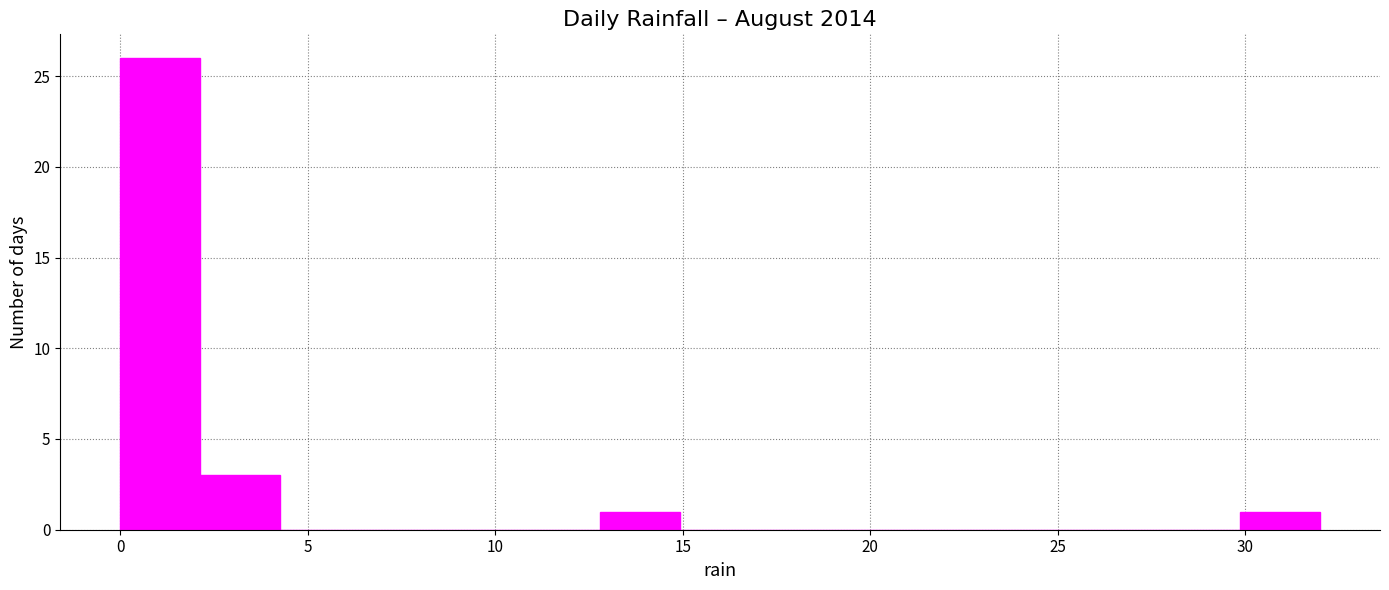

Reading left to right, list every bar in this chart as the range it spans on the x-axis followed by its height. Neither the bar edges nor the heights are printed on the chart, so give them approximately, as read against the axes.

0.0 to 2.0: 26
2.0 to 4.5: 3
4.5 to 6.5: 0
6.5 to 8.5: 0
8.5 to 10.5: 0
10.5 to 13.0: 0
13.0 to 15.0: 1
15.0 to 17.0: 0
17.0 to 19.0: 0
19.0 to 21.5: 0
21.5 to 23.5: 0
23.5 to 25.5: 0
25.5 to 27.5: 0
27.5 to 30.0: 0
30.0 to 32.0: 1